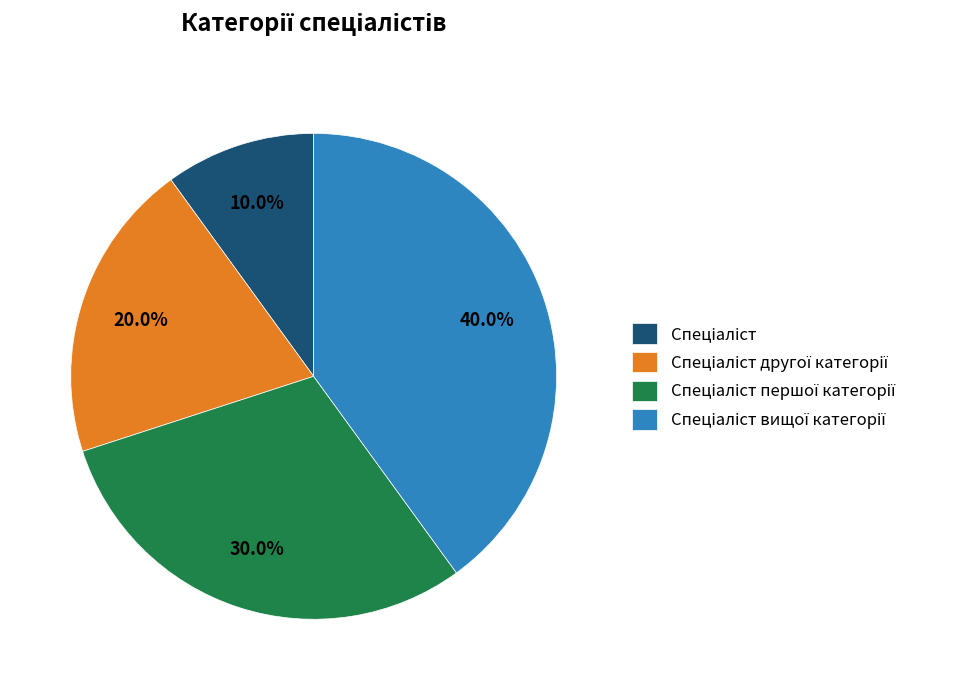

How many slices are in this pie chart?

4